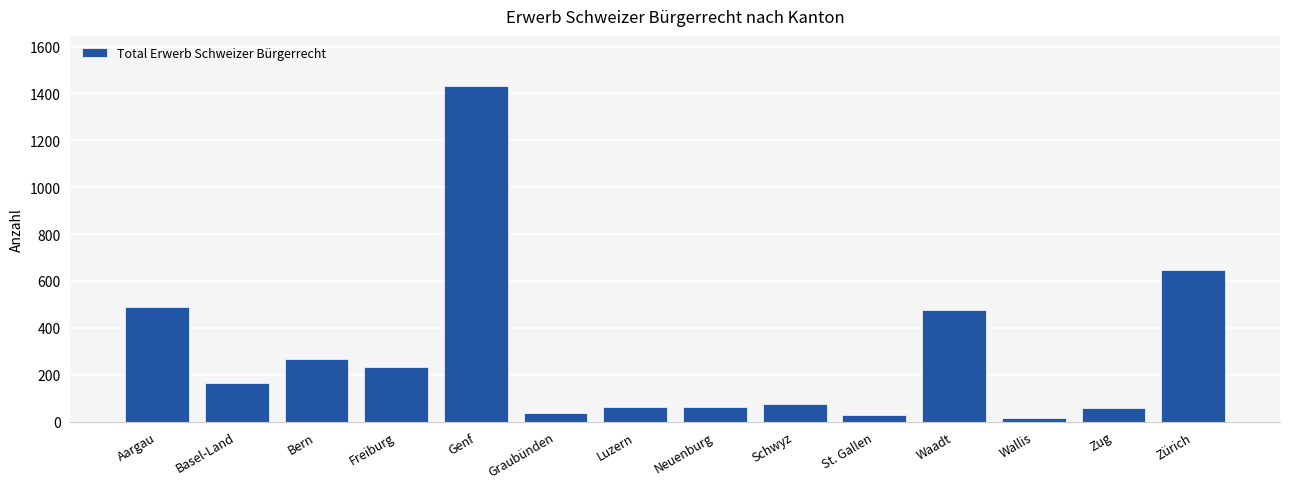

What is the ratio of the value at Genf to the value at Schwyz?

19.1